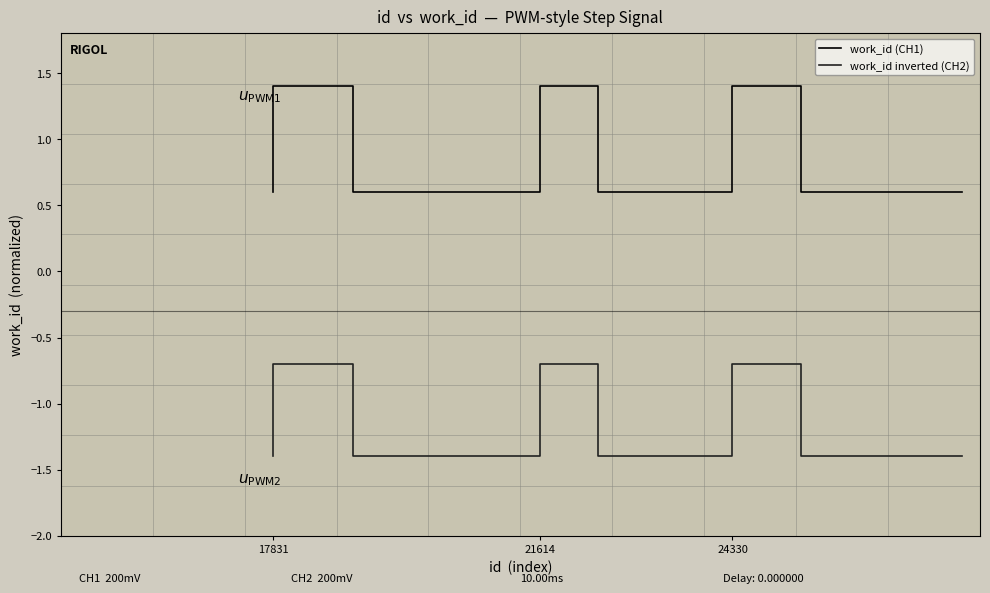

At which label does work_id inverted (CH2) reach its peak?

17831